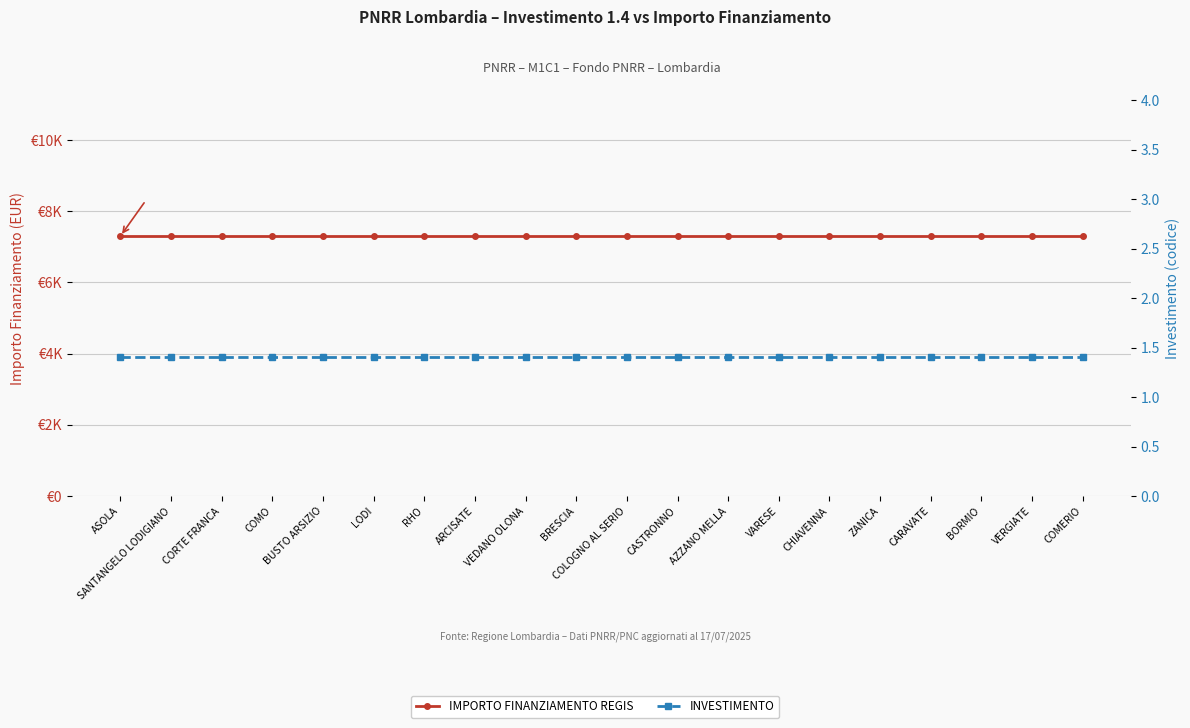

Which series changed the most between RHO and BORMIO?

IMPORTO FINANZIAMENTO REGIS